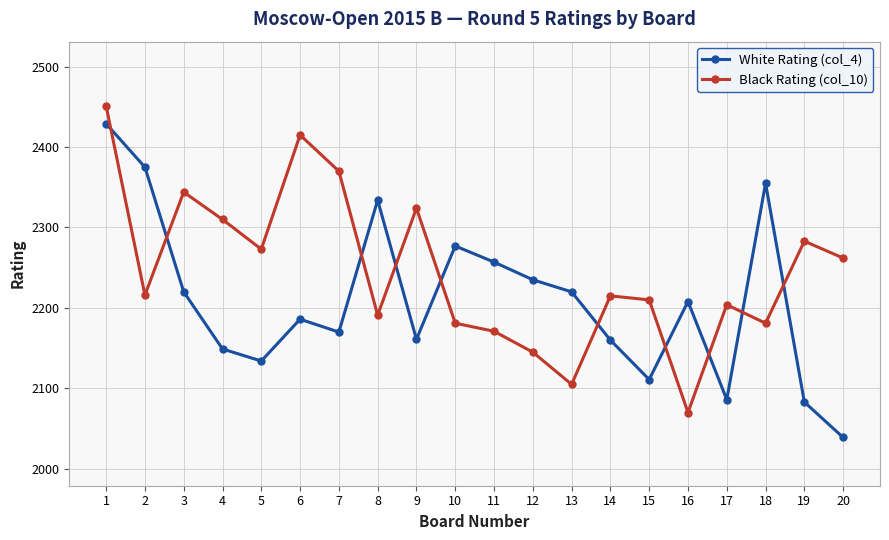

The value of Black Rating (col_10) at 5 is 2273. True or false?

True